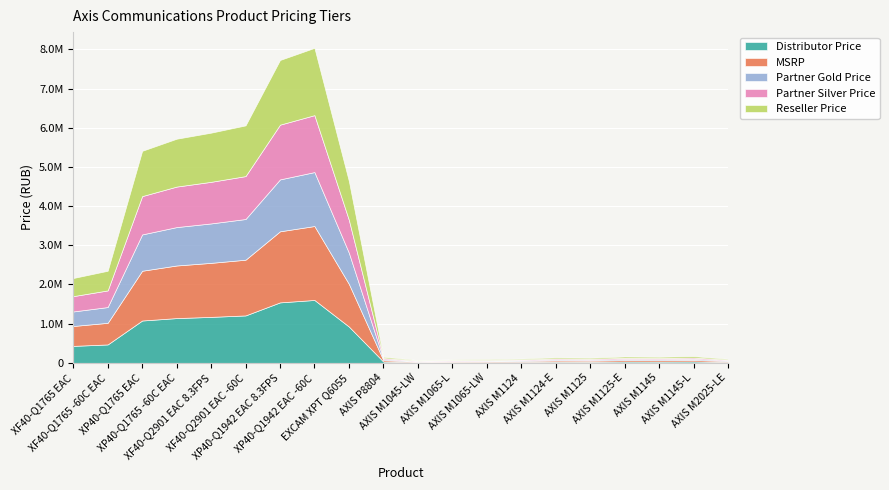

True or false: MSRP has a value of 23885 at AXIS M2025-LE.

True